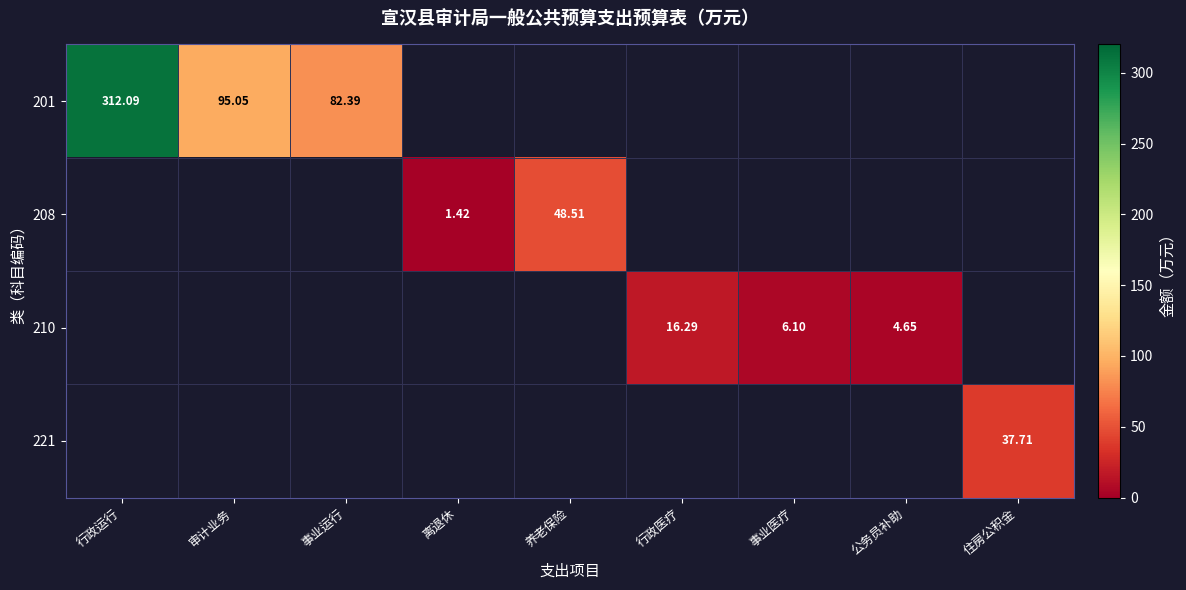

Count the number of categories in the chart.

9